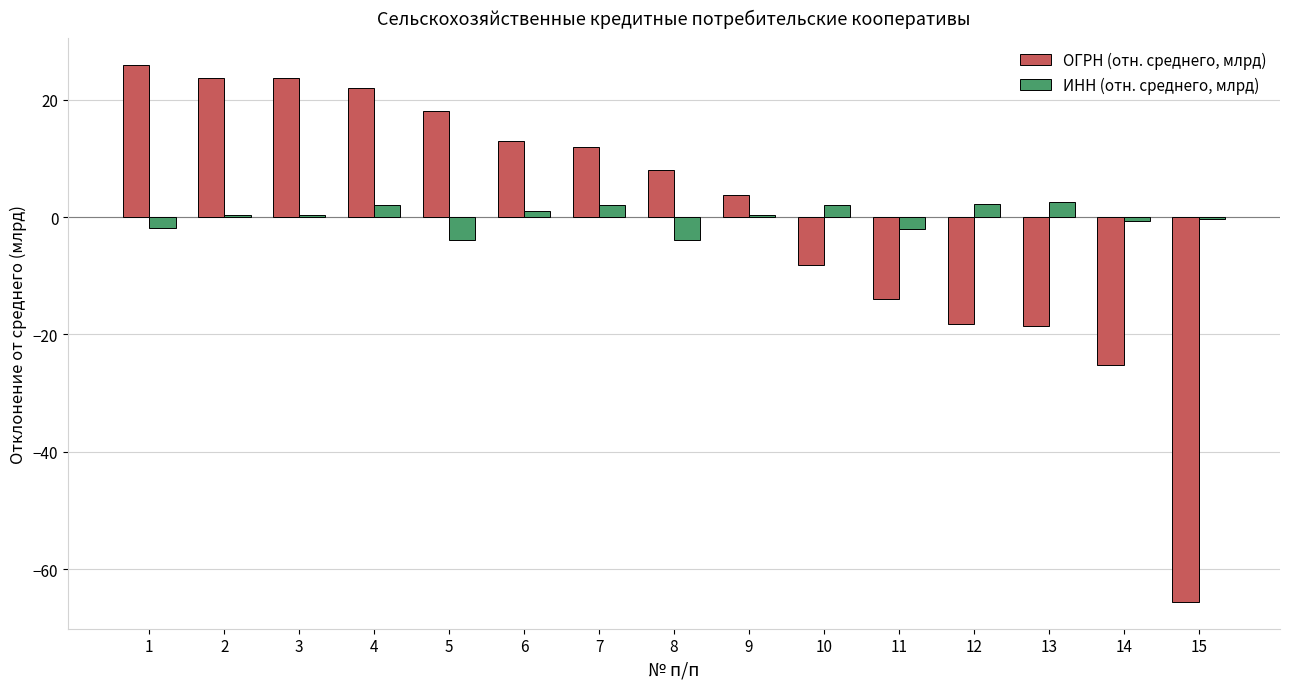

The value of ОГРН (отн. среднего, млрд) at 2 is 23.7. True or false?

True